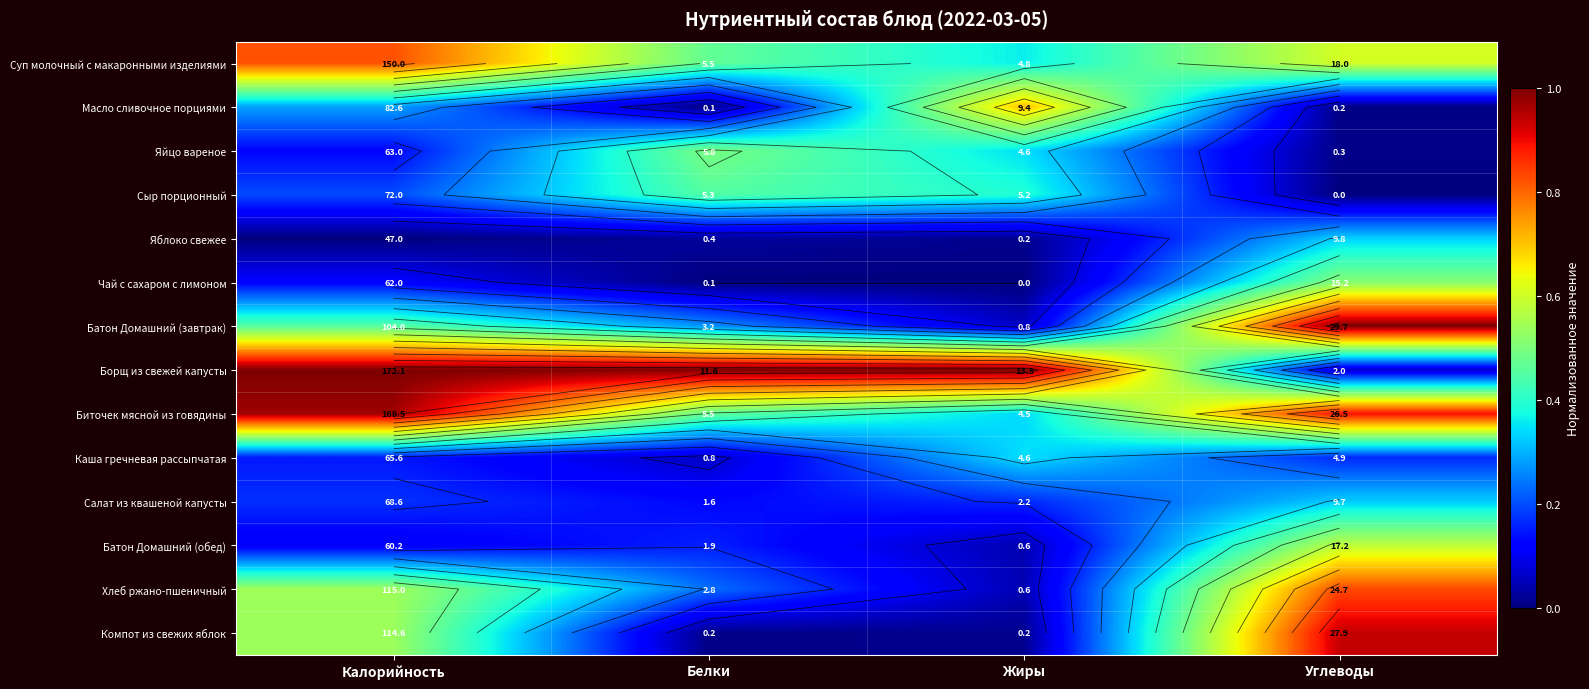

What is the approximate value of Салат из квашеной капусты at Углеводы?

0.3